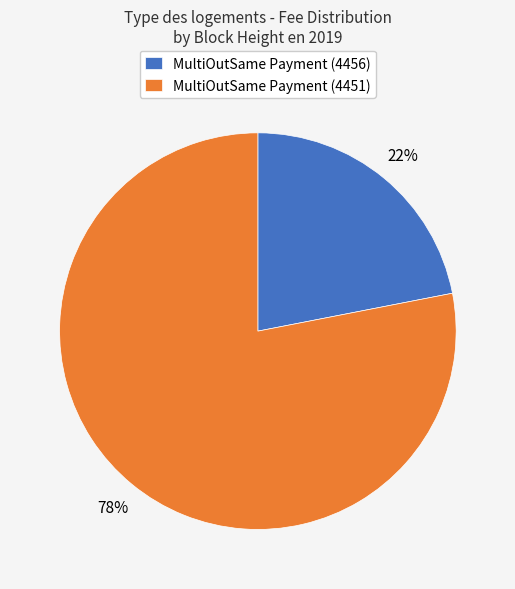

What percentage is the MultiOutSame Payment (4451) slice, to the nearest percent?

78%